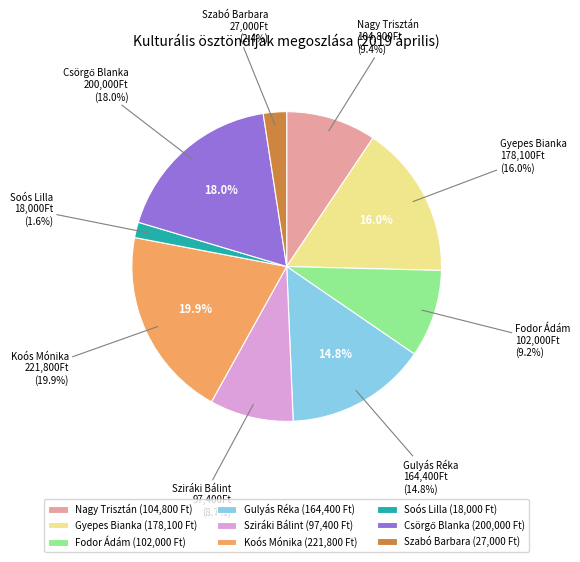

Count the number of slices in the pie.

9